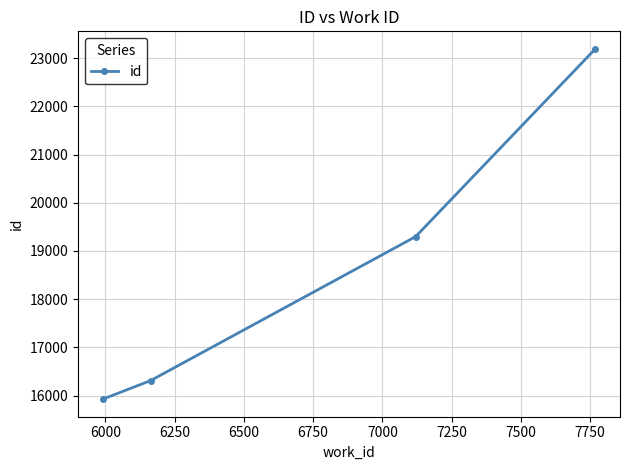

Reading left to right, what are all the values shown in this chart?

15925	16311	19297	23192